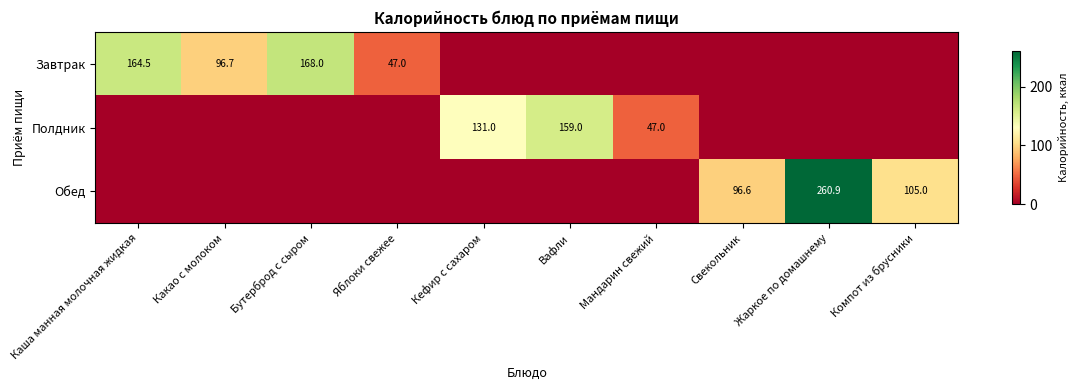

What is the total value across all series at Компот из брусники?

105.0